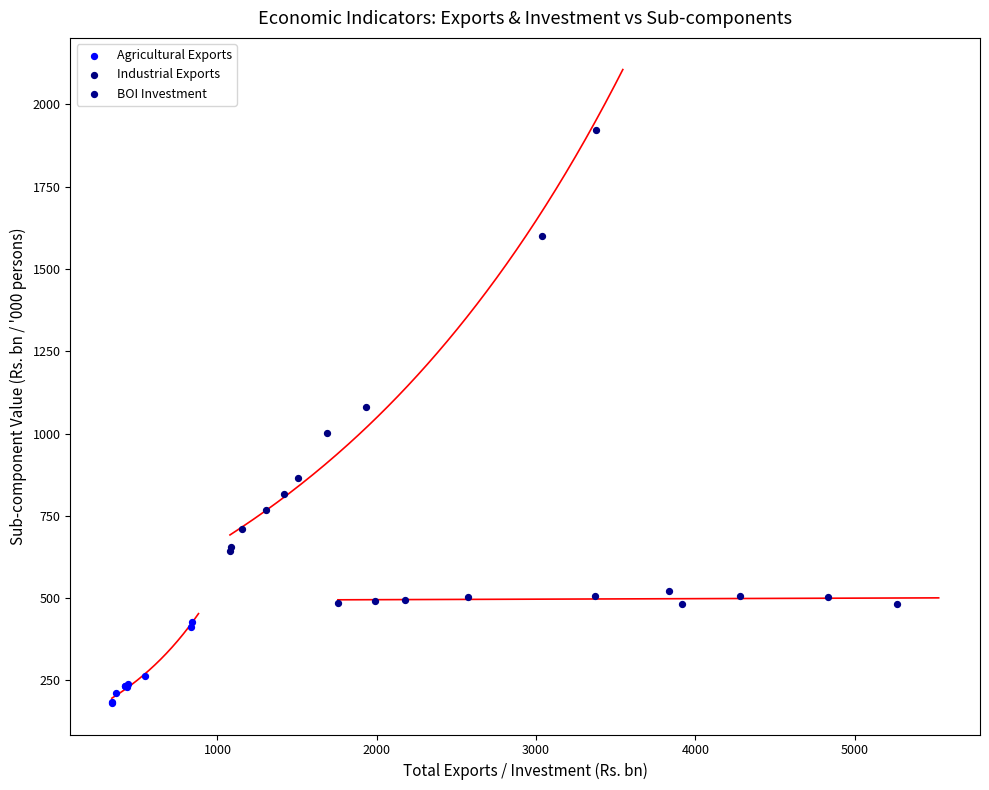

Which series reaches the maximum Y coordinate?

Industrial Exports